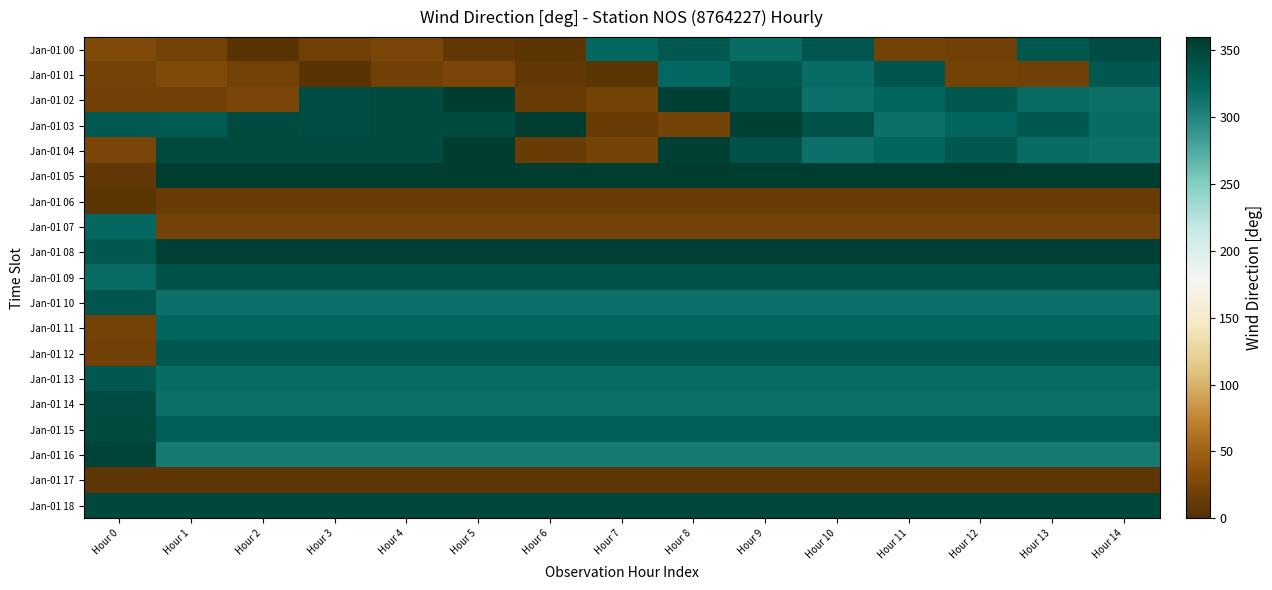

Between Hour 11 and Hour 8, which is larger?

Hour 8